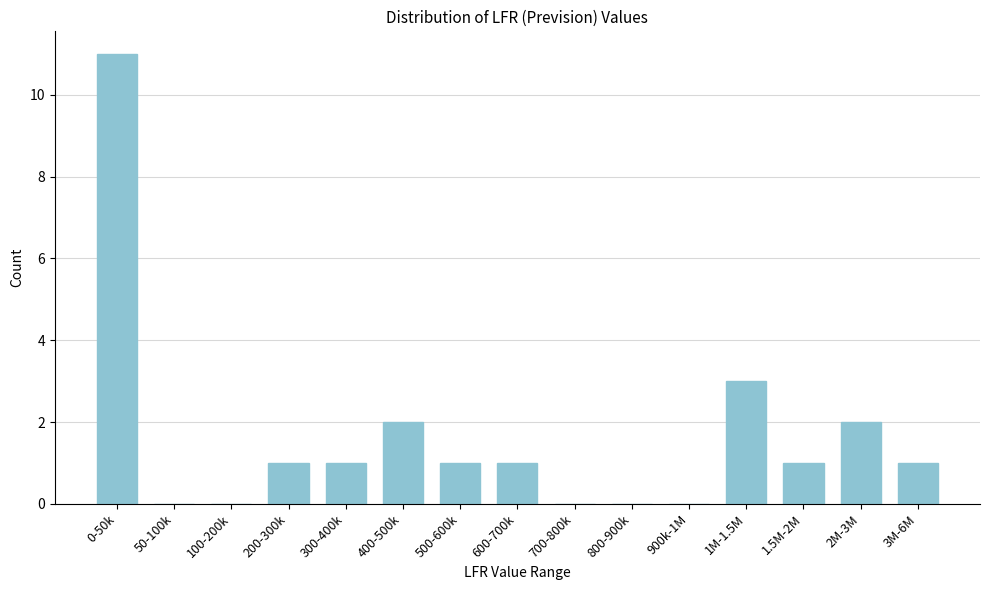

Reading right to left, transcribe all the data shown in this chart.

3M-6M=1	2M-3M=2	1.5M-2M=1	1M-1.5M=3	900k-1M=0	800-900k=0	700-800k=0	600-700k=1	500-600k=1	400-500k=2	300-400k=1	200-300k=1	100-200k=0	50-100k=0	0-50k=11